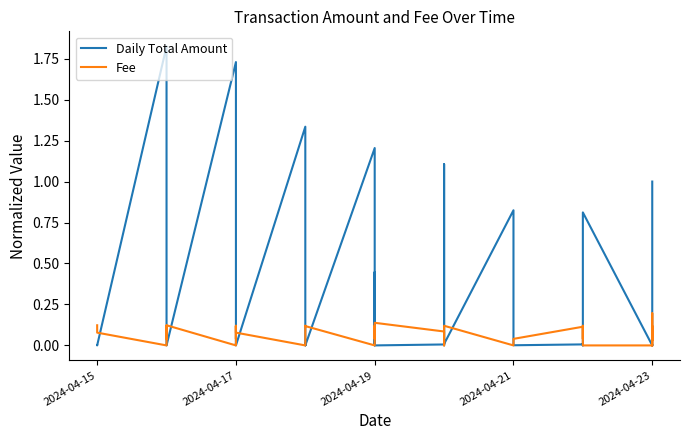

Does the chart have visible grid lines?

No